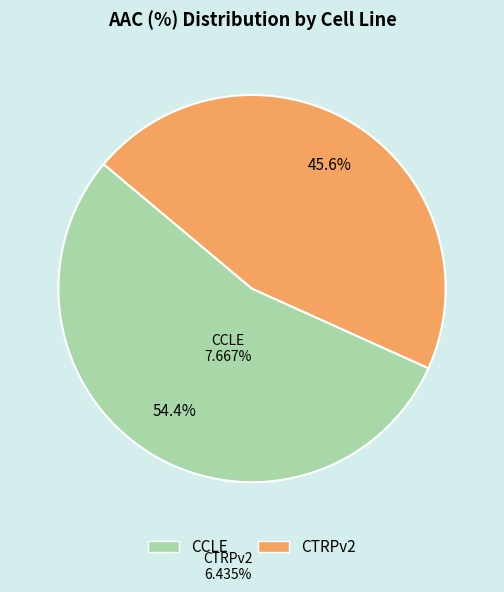

Between CTRPv2 and CCLE, which is larger?

CCLE